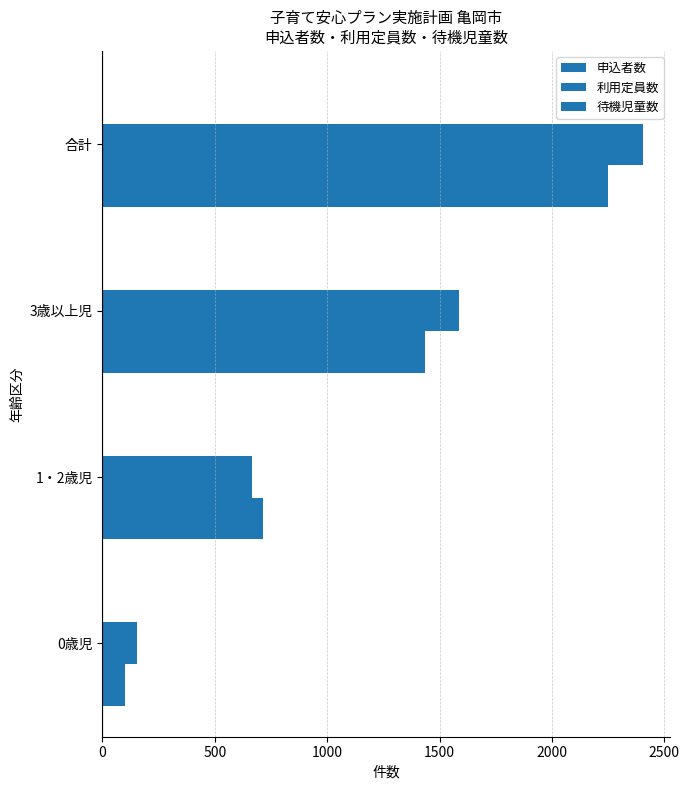

Count the number of data series in this chart.

3